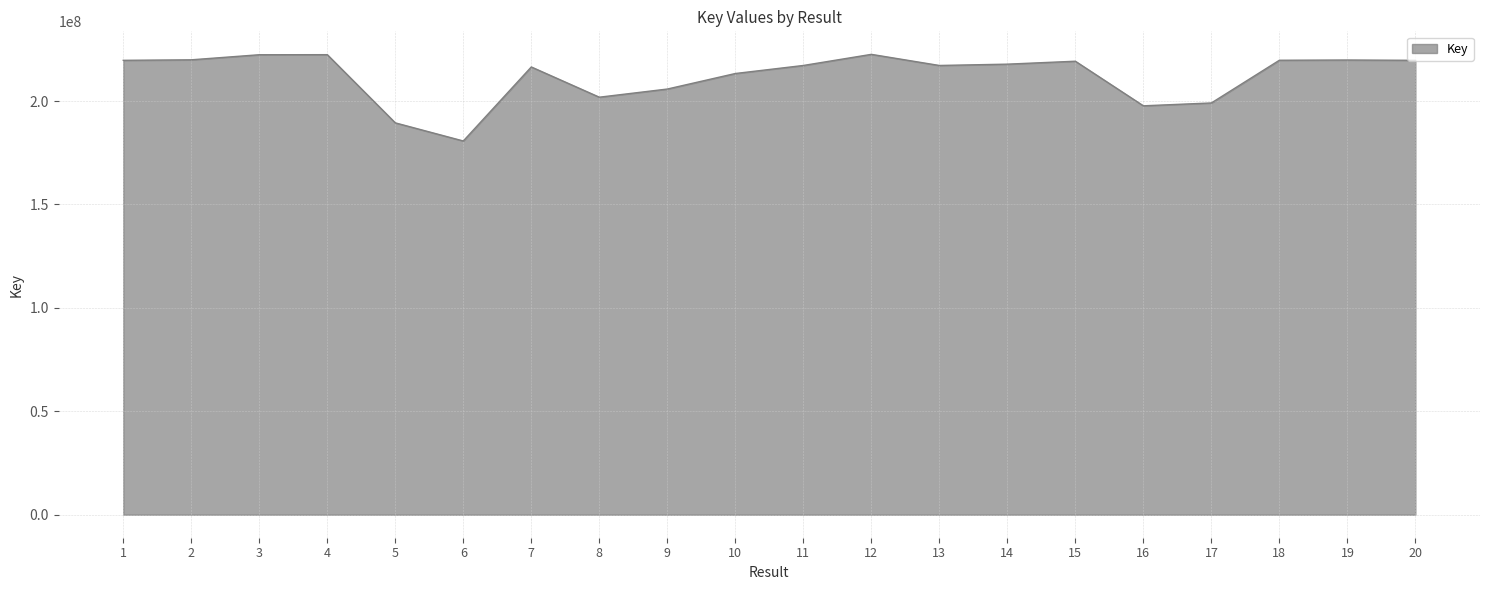

What is the change in value from 7 to 12?

+6092043